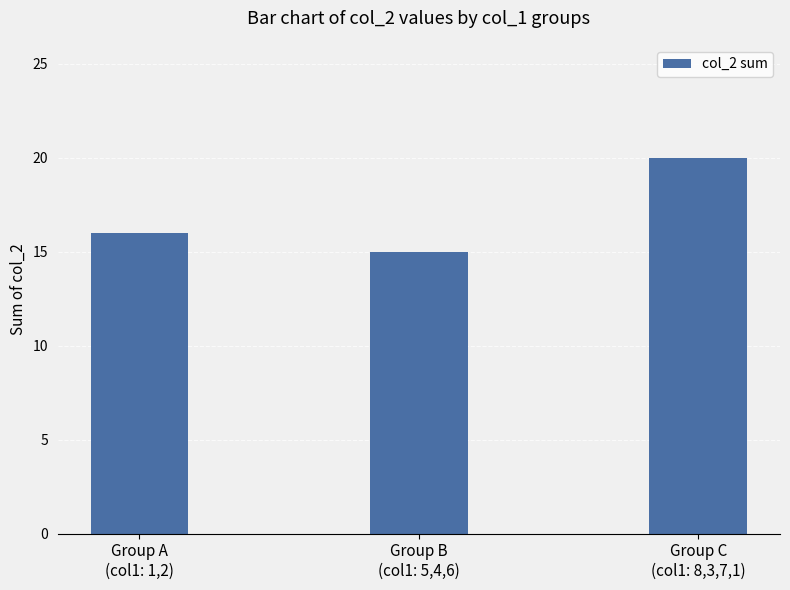

Which label corresponds to the largest value in the chart?

Group C
(col1: 8,3,7,1)